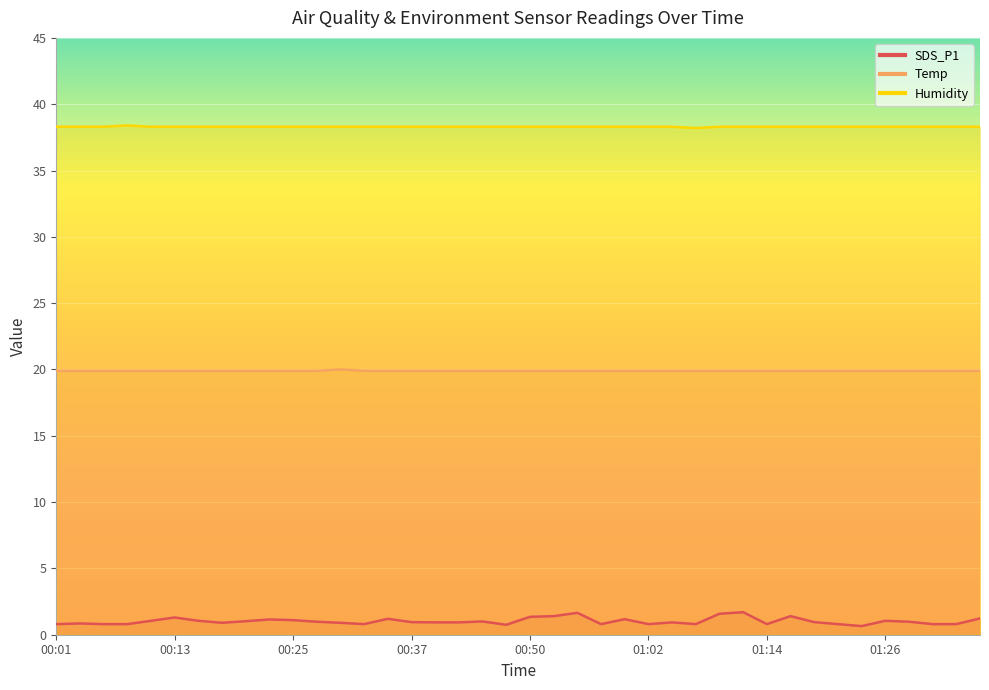

True or false: Humidity and SDS_P1 intersect in this chart.

False